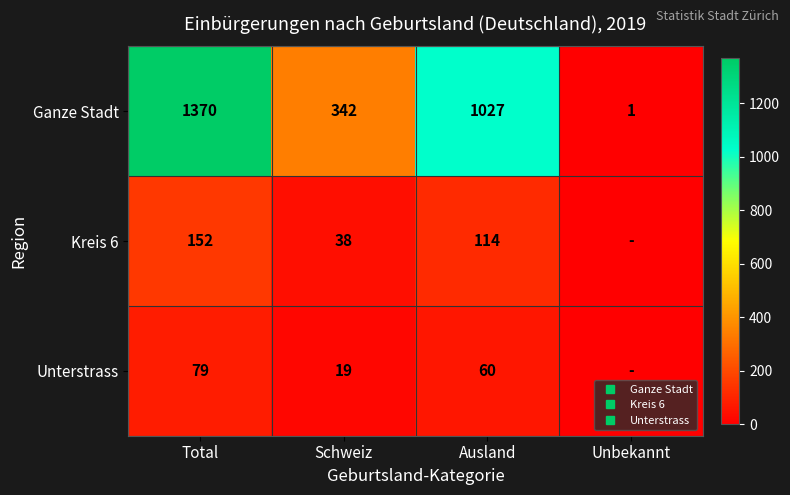

List the labels in order of Unterstrass value, smallest first.

Unbekannt, Schweiz, Ausland, Total